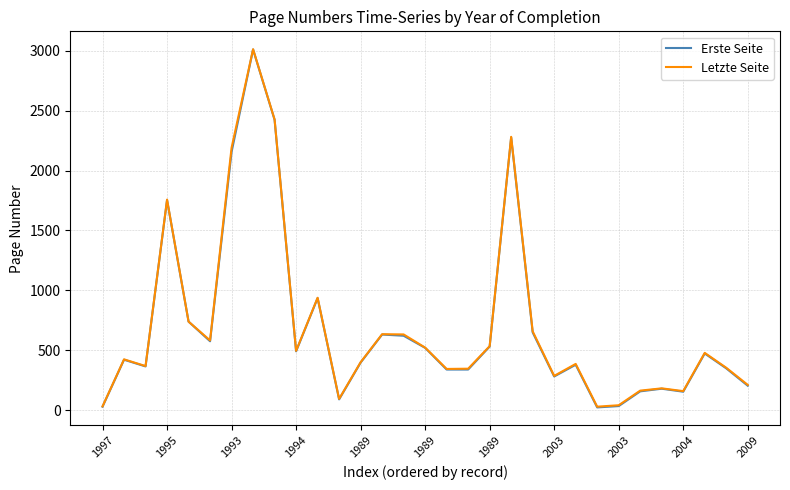

What is the maximum value shown in the chart?

3012